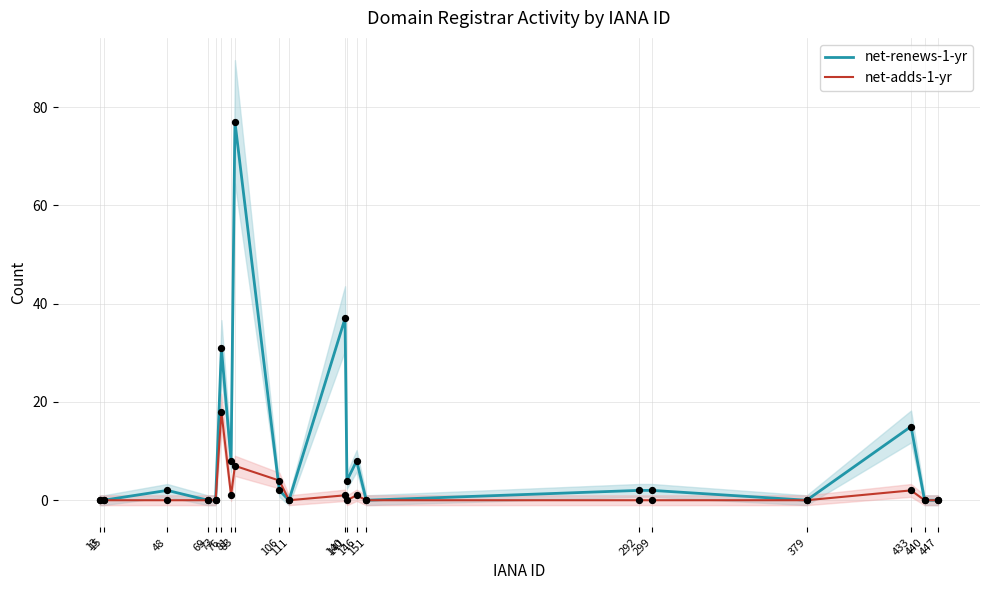

What is the total value across all series at 83?

84